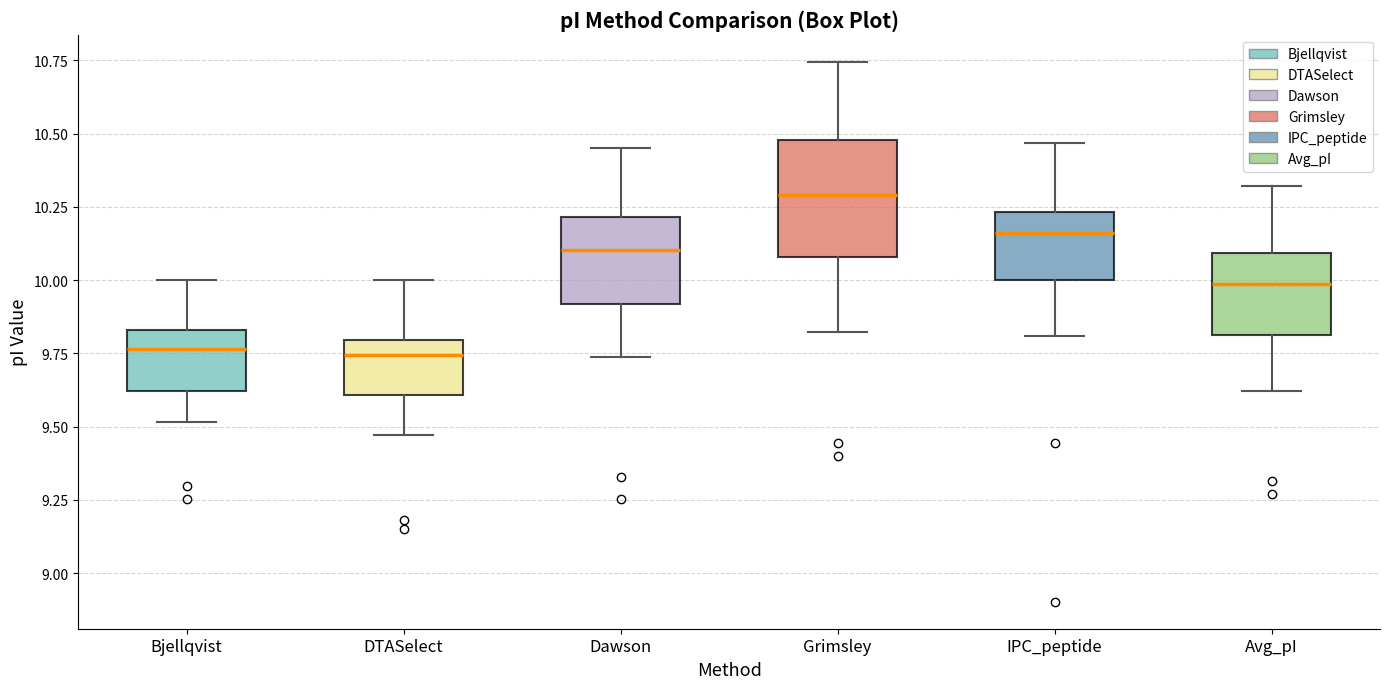

Reading left to right, read every box against the y-axis: the position of its median line, the range the box covers, and the ends of its whiskers. The values are not printed on the chart, so give them approximately, as read against the axis.

Bjellqvist: median 9.75, box 9.60 to 9.85, whiskers 9.50 to 10.00
DTASelect: median 9.75, box 9.60 to 9.80, whiskers 9.45 to 10.00
Dawson: median 10.10, box 9.90 to 10.20, whiskers 9.75 to 10.45
Grimsley: median 10.30, box 10.10 to 10.50, whiskers 9.80 to 10.75
IPC_peptide: median 10.15, box 10.00 to 10.25, whiskers 9.80 to 10.45
Avg_pI: median 10.00, box 9.80 to 10.10, whiskers 9.60 to 10.30